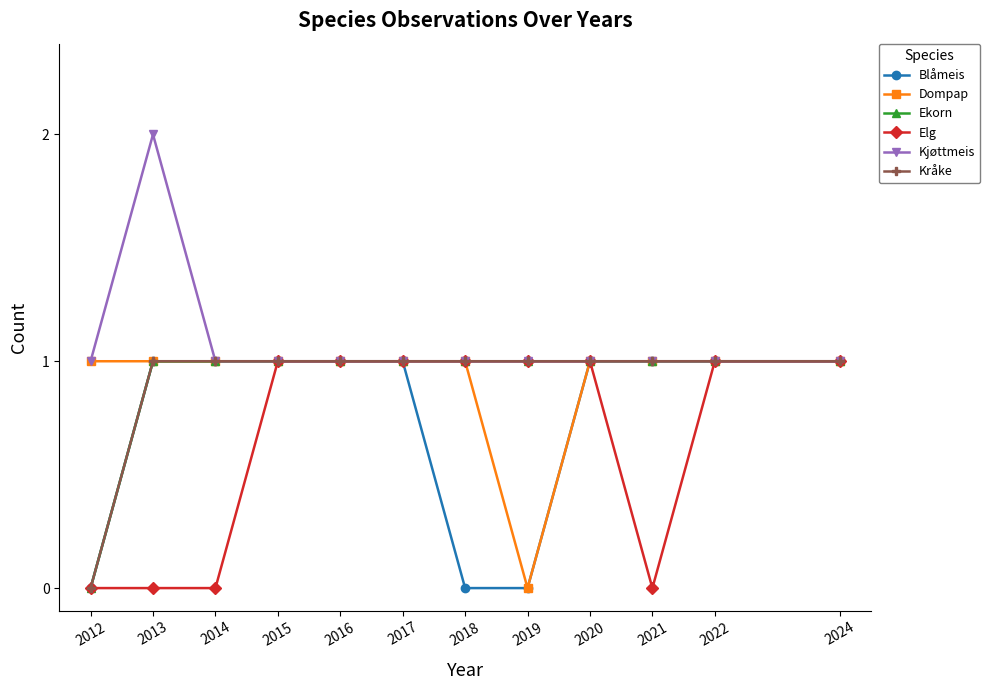

Is this an area chart (filled region under the line)?

No